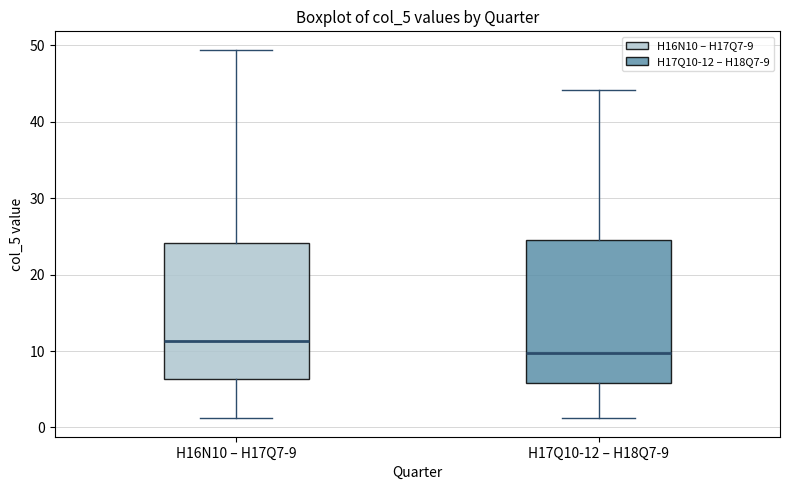

Which box has the lowest median line?

H17Q10-12 – H18Q7-9